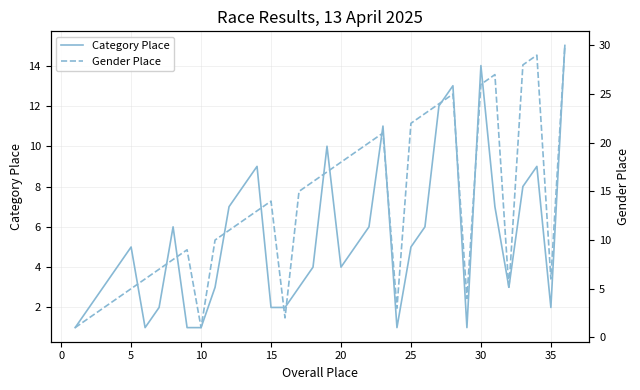

What is the maximum value for Category Place?

15